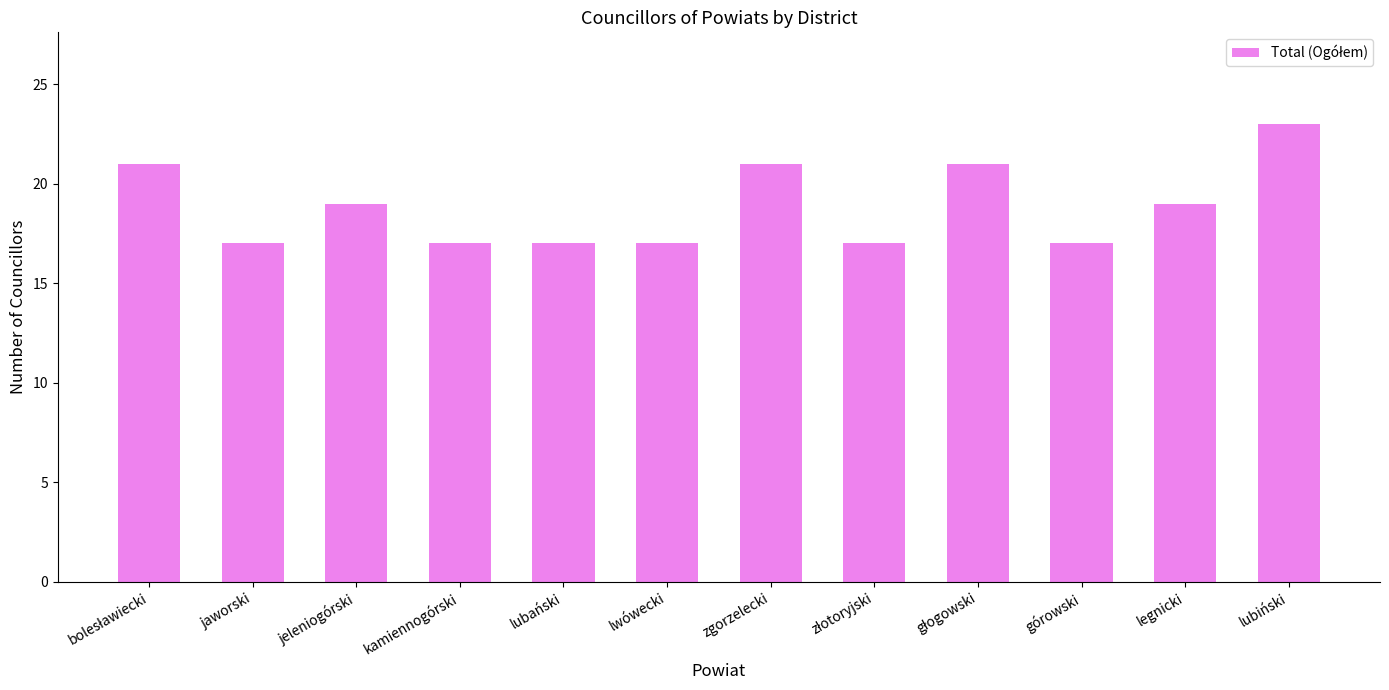

What is the maximum value shown in the chart?

23